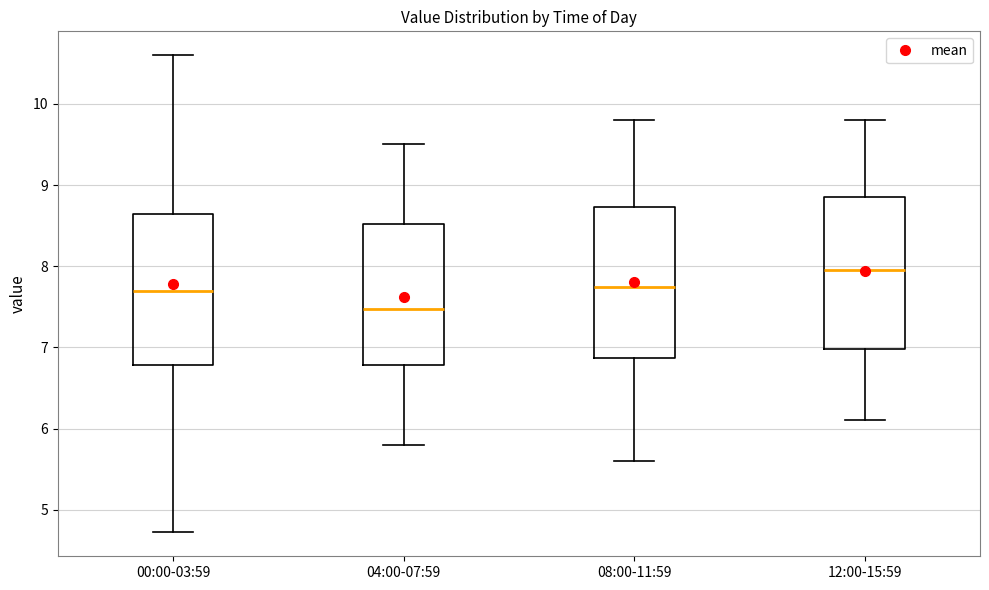

Reading left to right, transcribe this box plot: for each box, give where its median line is, the range the box spans, and where its two whiskers end, as read against the y-axis. The values are not printed on the chart, so give them approximately, as read against the axis.

00:00-03:59: median 7.7, box 6.8 to 8.6, whiskers 4.7 to 10.6
04:00-07:59: median 7.5, box 6.8 to 8.5, whiskers 5.8 to 9.5
08:00-11:59: median 7.8, box 6.9 to 8.7, whiskers 5.6 to 9.8
12:00-15:59: median 8.0, box 7.0 to 8.9, whiskers 6.1 to 9.8